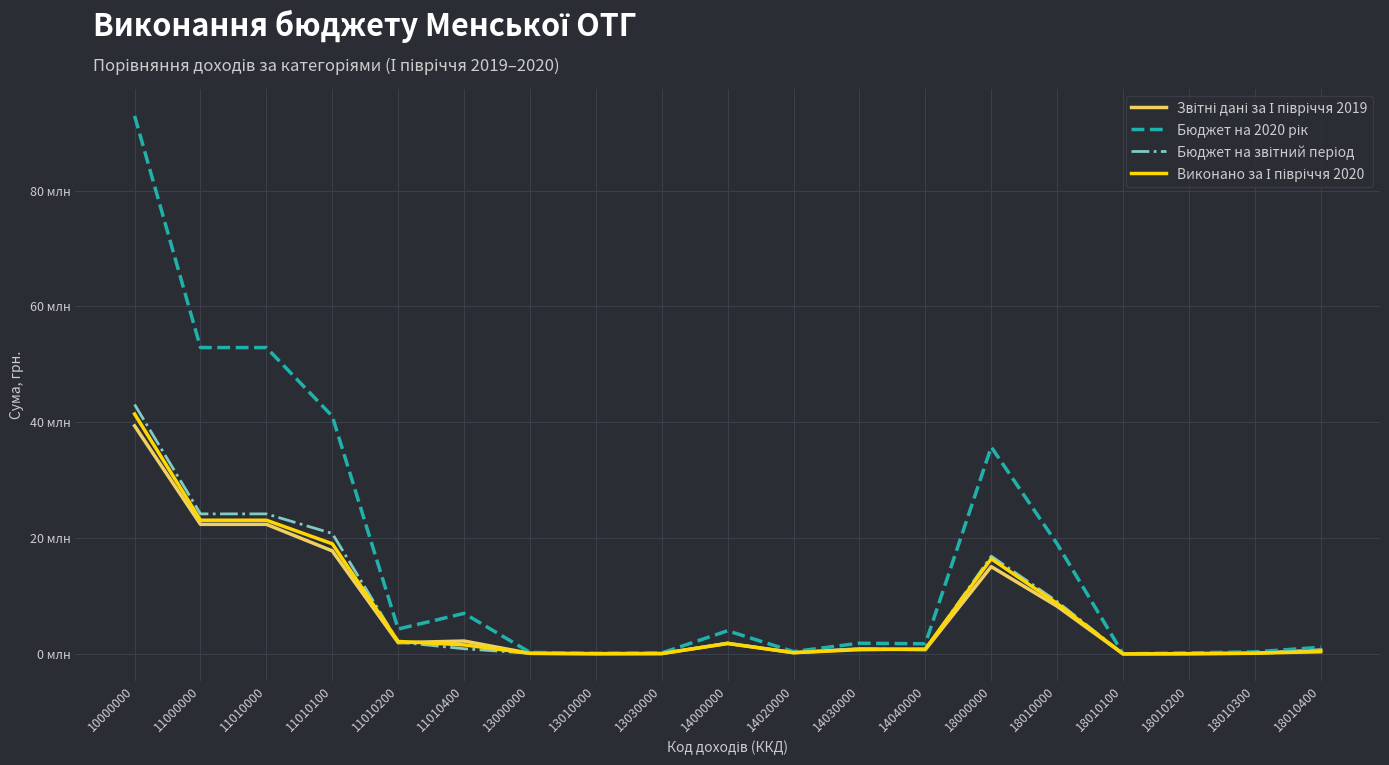

Does the chart have visible grid lines?

Yes